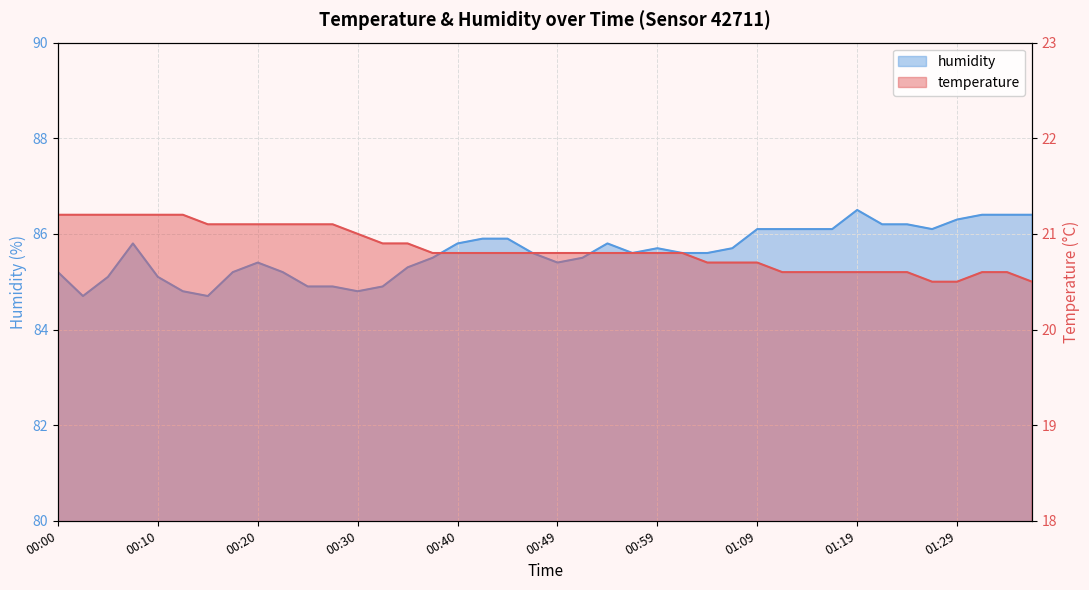

Does the chart display data point markers on the line(s)?

No